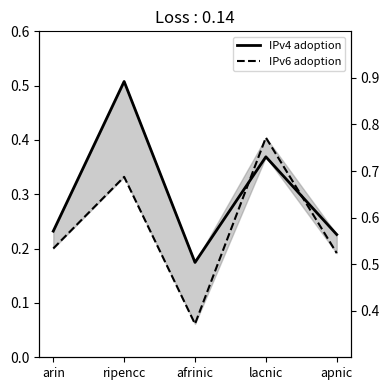

The IPv6 adoption series shows 0.3 at apnic. True or false?

False